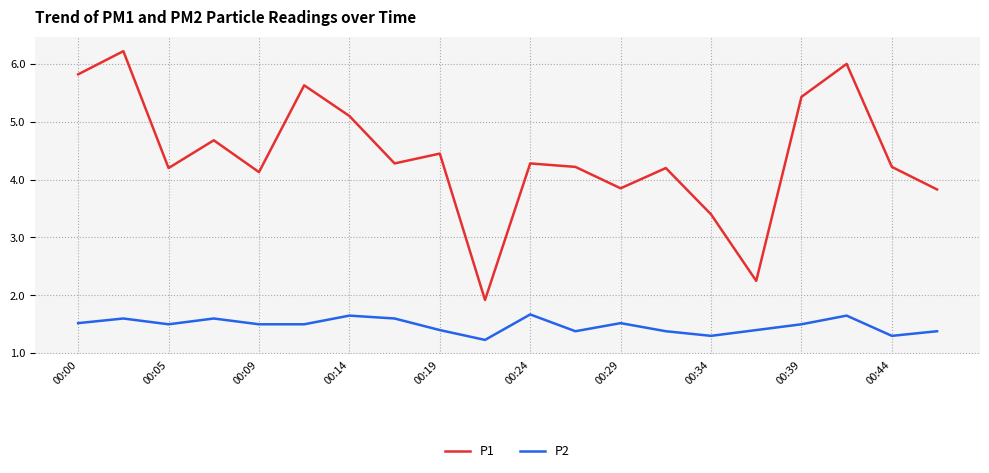

List the series in order of their overall mean, highest first.

P1, P2